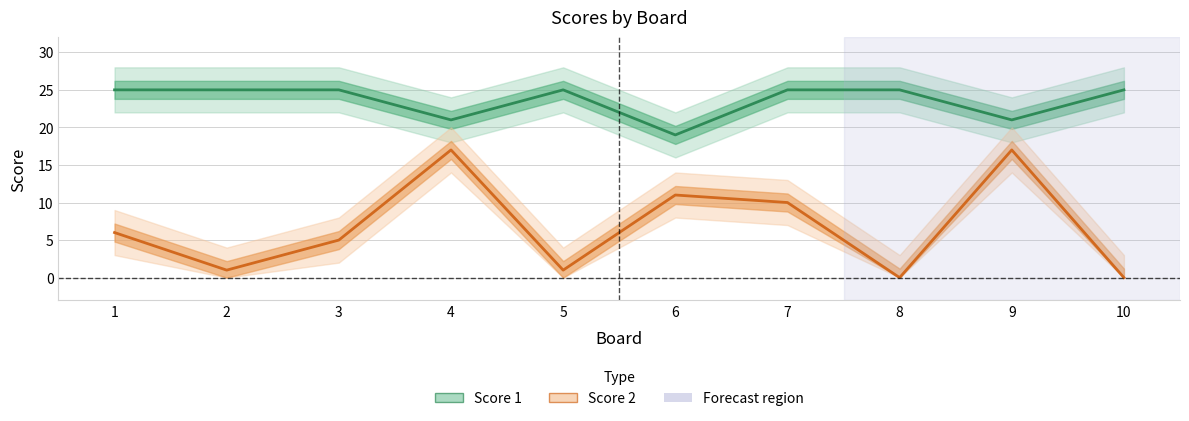

Between 1 and 2, which series saw the biggest shift?

Score 2